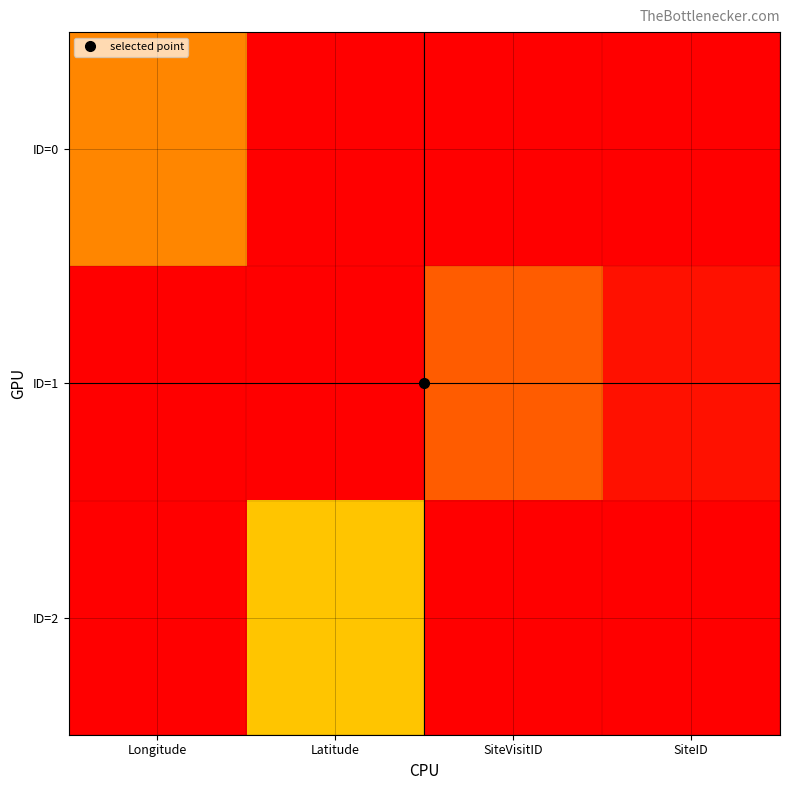

At which category does the chart reach its peak across all series?

SiteID